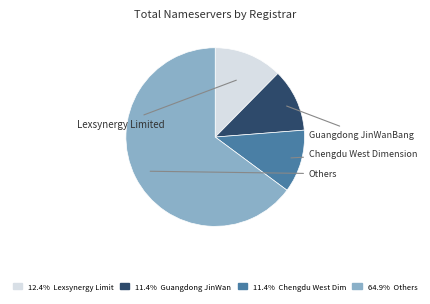

Does any single category account for the majority?

Yes